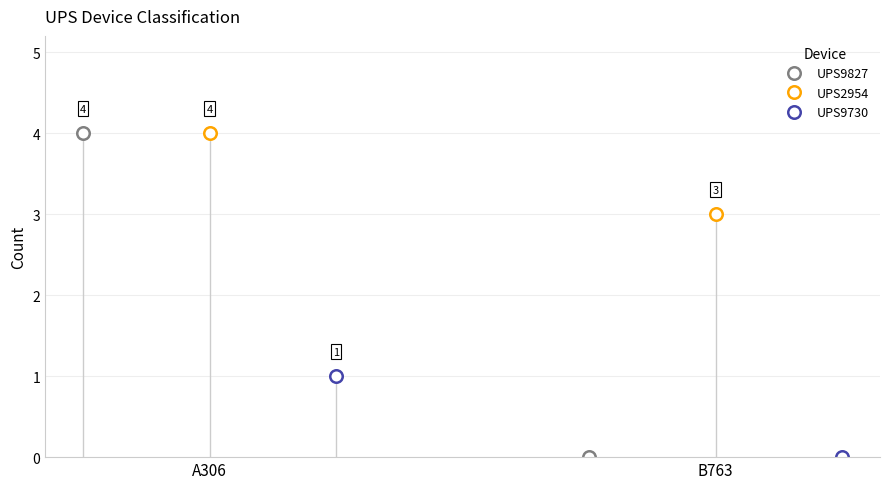

What is the value of the UPS2954 point at the 1st from the left?

4